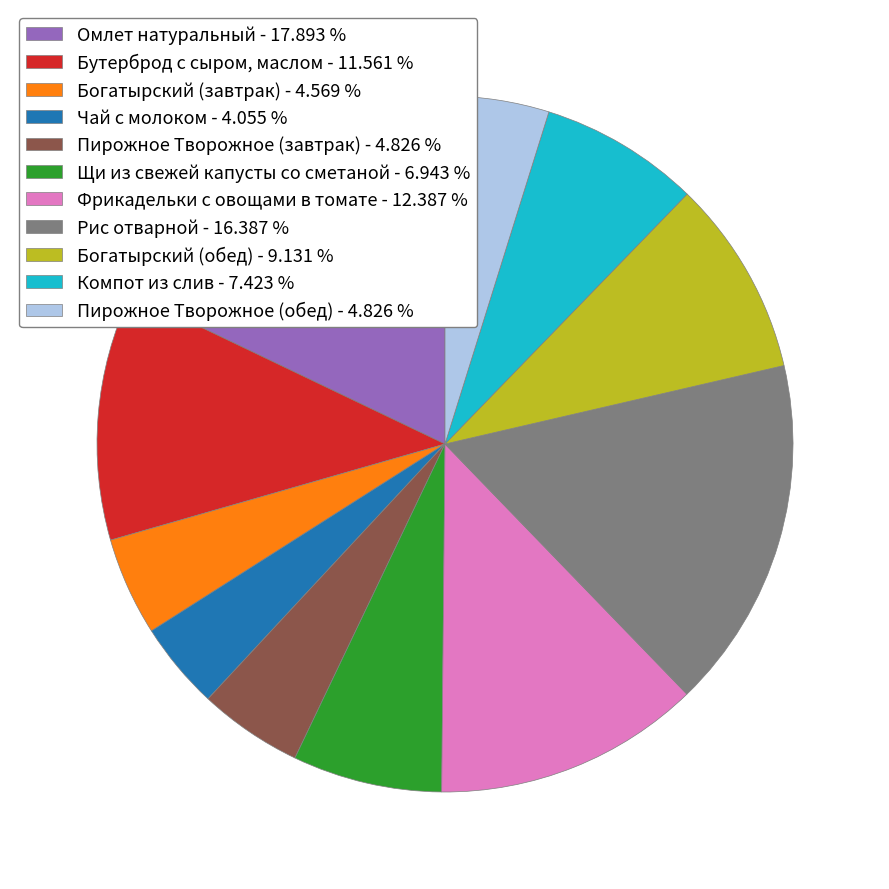

Between Омлет натуральный - 17.893 % and Фрикадельки с овощами в томате - 12.387 %, which is larger?

Омлет натуральный - 17.893 %